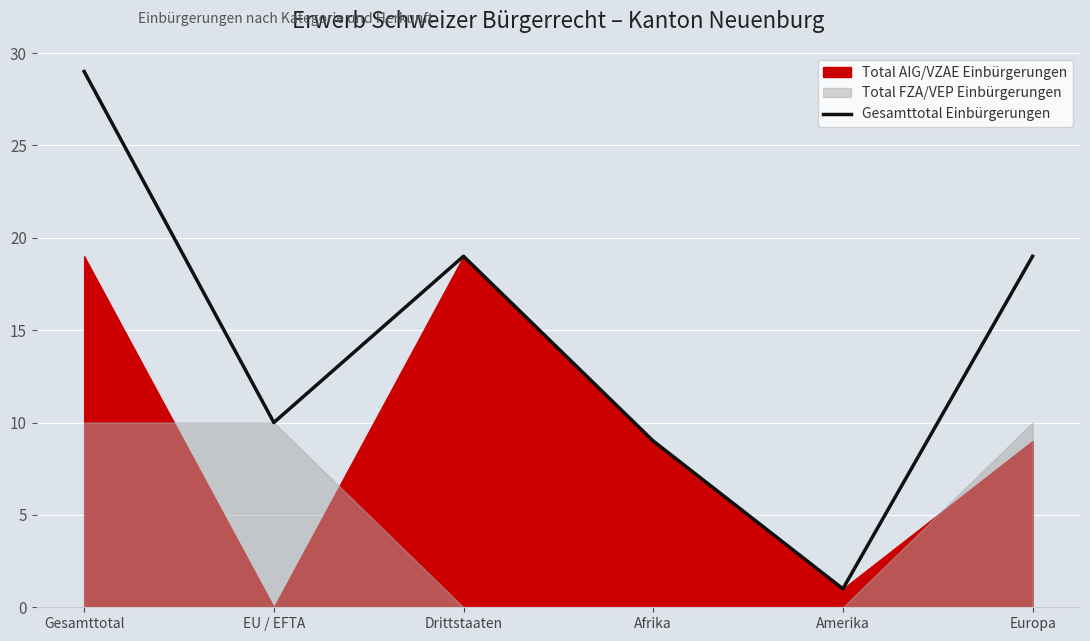

The value at Europa is 9. True or false?

False